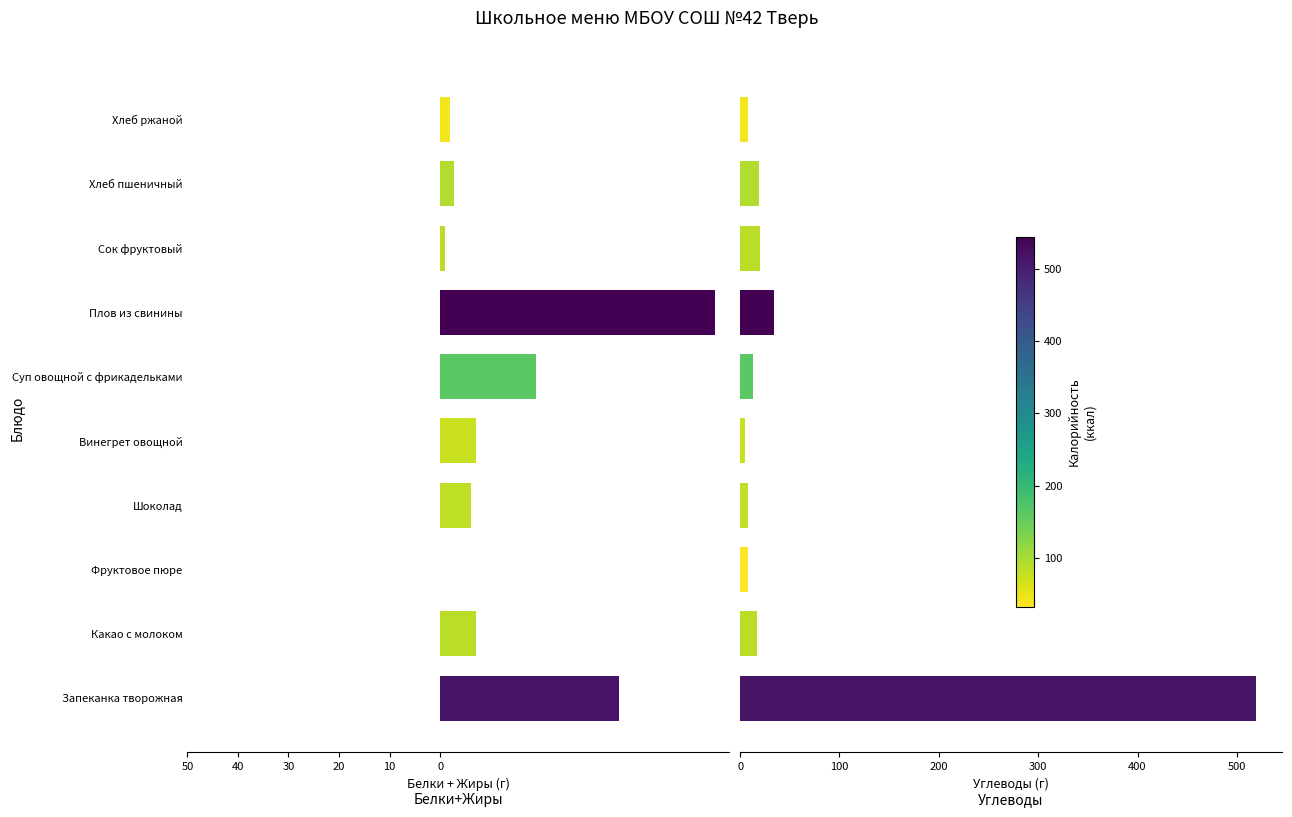

What is the value of the Белки+Жиры bar at the 6th from the left?

-19.0